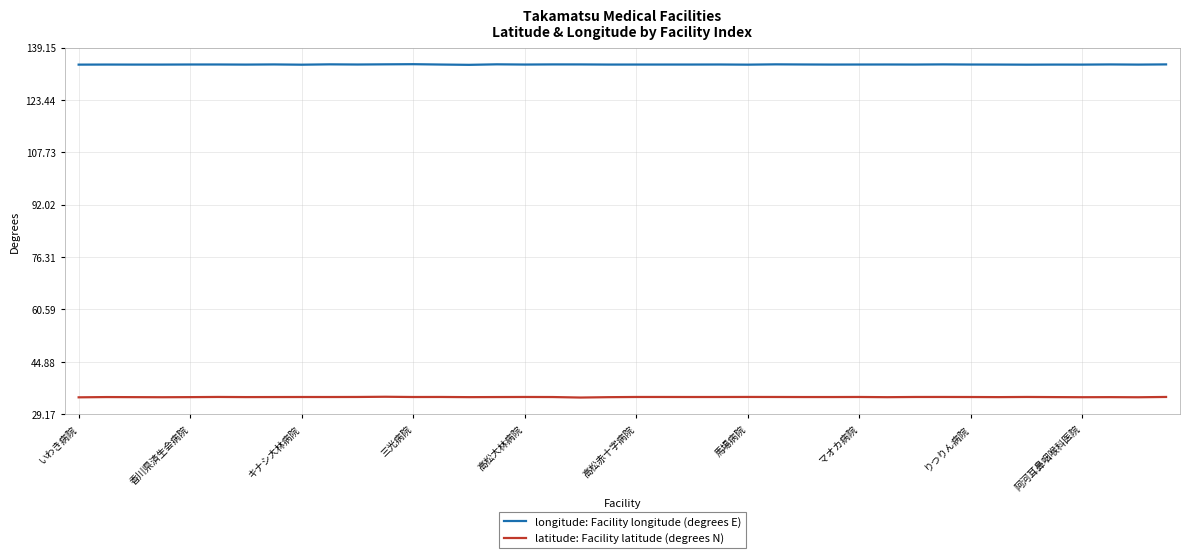

Rank the series by their average value, from lowest to highest.

latitude: Facility latitude (degrees N), longitude: Facility longitude (degrees E)